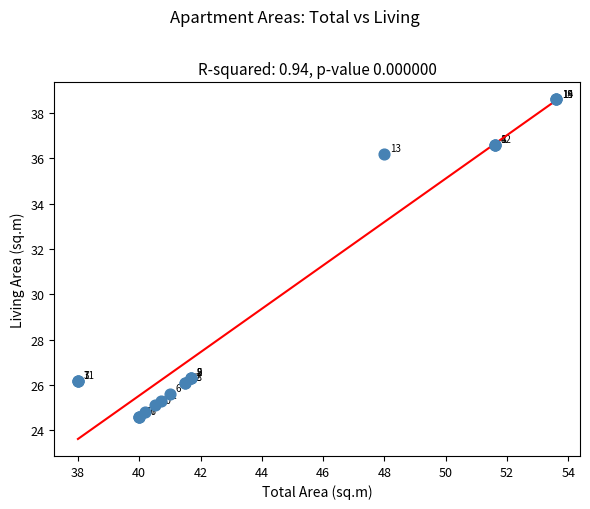

What Y value in the scatter plot is closest to 31?

26.3